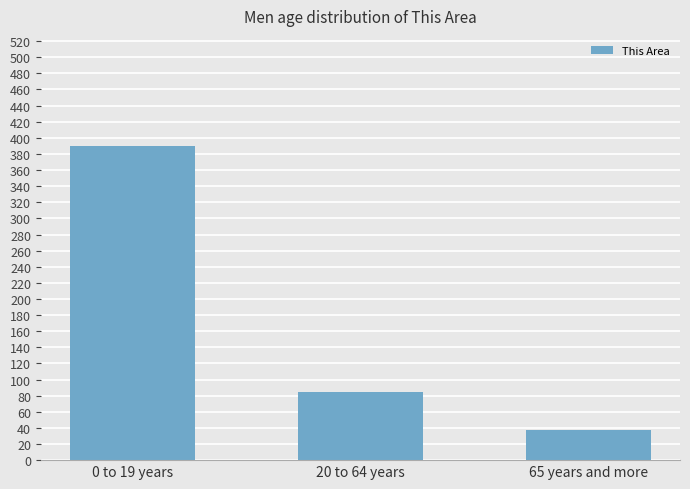

Rank the categories by value from highest to lowest.

0 to 19 years, 20 to 64 years, 65 years and more